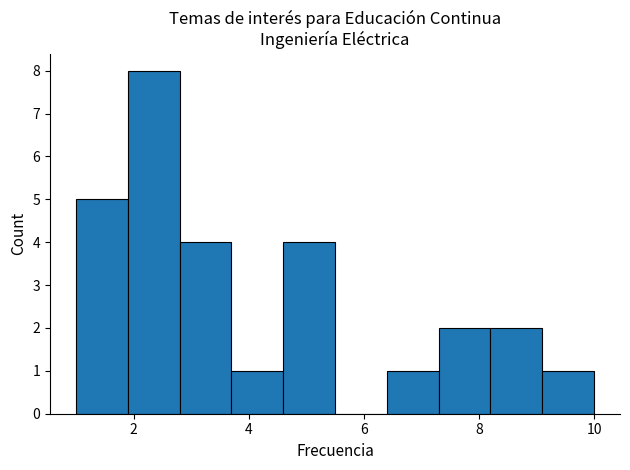

Reading left to right, transcribe this chart: for each bar, give the range it covers on the x-axis and its height. Neither the bar edges nor the heights are printed on the chart, so give them approximately, as read against the axes.

1.0 to 1.9: 5
1.9 to 2.8: 8
2.8 to 3.7: 4
3.7 to 4.6: 1
4.6 to 5.5: 4
5.5 to 6.4: 0
6.4 to 7.3: 1
7.3 to 8.2: 2
8.2 to 9.1: 2
9.1 to 10.0: 1